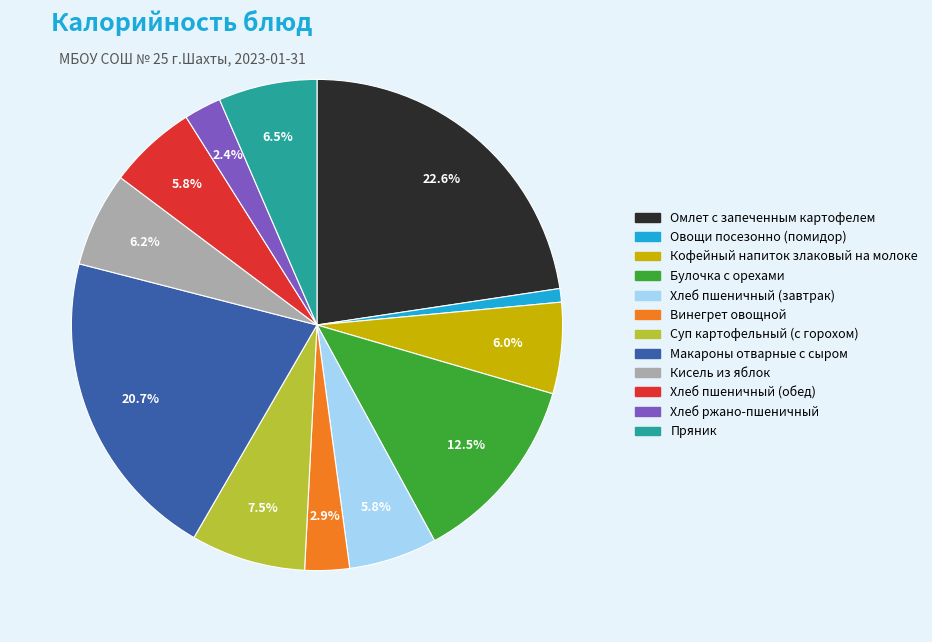

Between Кофейный напиток злаковый на молоке and Омлет с запеченным картофелем, which is larger?

Омлет с запеченным картофелем